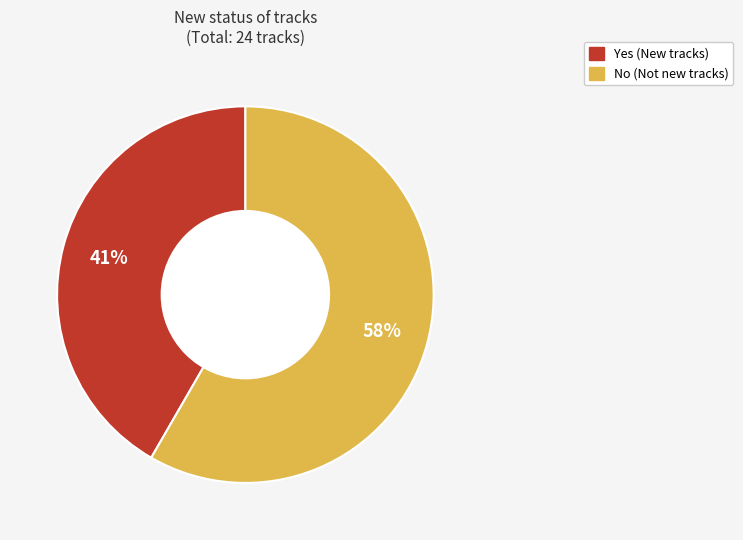

Does any single category account for the majority?

Yes